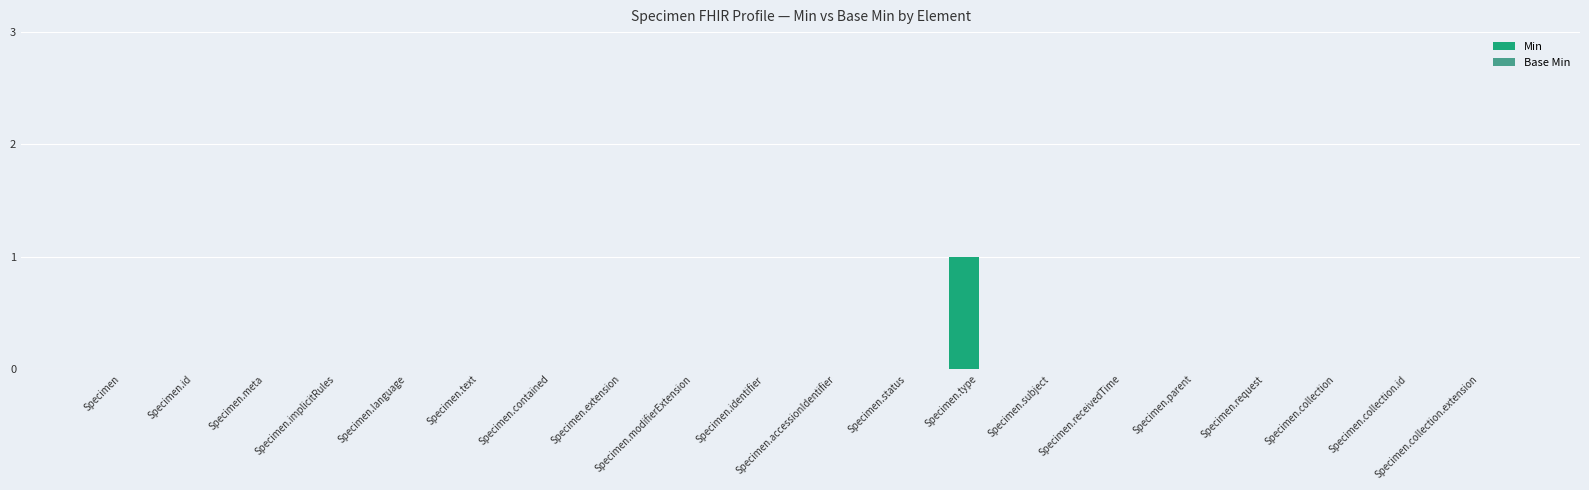

What position from the right is Specimen.request?

4